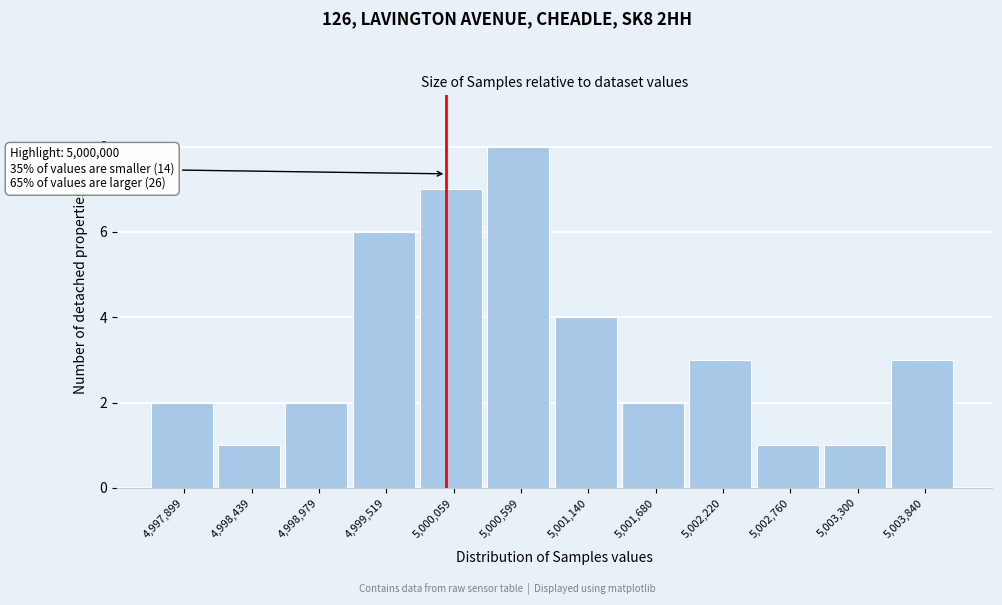

Over which range of the x-axis is the bar tallest?

5000300 to 5000900